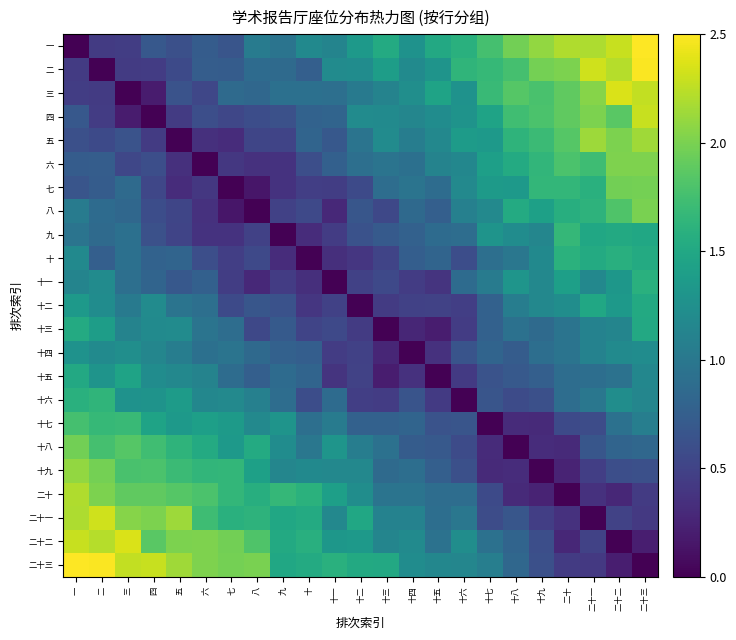

Reading left to right, transcribe all the data shown in this chart.

一: 一=0.0	二=0.4	三=0.5	四=0.7	五=0.6	六=0.7	七=0.7	八=1.0	九=1.0	十=1.2	十一=1.1	十二=1.3	十三=1.5	十四=1.3	十五=1.5	十六=1.6	十七=1.8	十八=2.0	十九=2.1	二十=2.2	二十一=2.2	二十二=2.3	二十三=2.5
二: 一=0.4	二=0.0	三=0.4	四=0.4	五=0.6	六=0.7	七=0.7	八=0.9	九=0.9	十=0.8	十一=1.2	十二=1.2	十三=1.4	十四=1.2	十五=1.3	十六=1.6	十七=1.7	十八=1.8	十九=2.0	二十=2.0	二十一=2.3	二十二=2.2	二十三=2.5
三: 一=0.5	二=0.4	三=0.0	四=0.2	五=0.6	六=0.5	七=0.9	八=0.8	九=0.9	十=0.9	十一=0.9	十二=1.0	十三=1.1	十四=1.2	十五=1.5	十六=1.3	十七=1.7	十八=1.8	十九=1.8	二十=1.9	二十一=2.0	二十二=2.4	二十三=2.3
四: 一=0.7	二=0.4	三=0.2	四=0.0	五=0.4	六=0.6	七=0.5	八=0.6	九=0.6	十=0.8	十一=0.8	十二=1.2	十三=1.2	十四=1.1	十五=1.2	十六=1.3	十七=1.4	十八=1.7	十九=1.8	二十=1.9	二十一=2.0	二十二=1.9	二十三=2.3
五: 一=0.6	二=0.6	三=0.6	四=0.4	五=0.0	六=0.3	七=0.3	八=0.5	九=0.5	十=0.8	十一=0.7	十二=1.0	十三=1.2	十四=1.1	十五=1.2	十六=1.4	十七=1.4	十八=1.6	十九=1.7	二十=1.8	二十一=2.1	二十二=2.0	二十三=2.1
六: 一=0.7	二=0.7	三=0.5	四=0.6	五=0.3	六=0.0	七=0.4	八=0.4	九=0.4	十=0.6	十一=0.8	十二=0.9	十三=1.0	十四=0.9	十五=1.1	十六=1.2	十七=1.4	十八=1.5	十九=1.6	二十=1.8	二十一=1.7	二十二=2.0	二十三=2.0
七: 一=0.7	二=0.7	三=0.9	四=0.5	五=0.3	六=0.4	七=0.0	八=0.2	九=0.4	十=0.5	十一=0.5	十二=0.6	十三=0.9	十四=1.0	十五=0.9	十六=1.2	十七=1.4	十八=1.4	十九=1.7	二十=1.7	二十一=1.6	二十二=2.0	二十三=2.0
八: 一=1.0	二=0.9	三=0.8	四=0.6	五=0.5	六=0.4	七=0.2	八=0.0	九=0.5	十=0.5	十一=0.3	十二=0.7	十三=0.5	十四=0.9	十五=0.8	十六=1.1	十七=1.2	十八=1.5	十九=1.4	二十=1.6	二十一=1.6	二十二=1.8	二十三=2.0
九: 一=1.0	二=0.9	三=0.9	四=0.6	五=0.5	六=0.4	七=0.4	八=0.5	九=0.0	十=0.3	十一=0.4	十二=0.6	十三=0.7	十四=0.8	十五=0.9	十六=0.9	十七=1.3	十八=1.2	十九=1.1	二十=1.7	二十一=1.5	二十二=1.5	二十三=1.5
十: 一=1.2	二=0.8	三=0.9	四=0.8	五=0.8	六=0.6	七=0.5	八=0.5	九=0.3	十=0.0	十一=0.3	十二=0.4	十三=0.5	十四=0.8	十五=0.8	十六=0.6	十七=0.9	十八=1.0	十九=1.2	二十=1.6	二十一=1.5	二十二=1.6	二十三=1.5
十一: 一=1.1	二=1.2	三=0.9	四=0.8	五=0.7	六=0.8	七=0.5	八=0.3	九=0.4	十=0.3	十一=0.0	十二=0.5	十三=0.5	十四=0.4	十五=0.4	十六=0.9	十七=1.0	十八=1.3	十九=1.2	二十=1.4	二十一=1.2	二十二=1.3	二十三=1.6
十二: 一=1.3	二=1.2	三=1.0	四=1.2	五=1.0	六=0.9	七=0.6	八=0.7	九=0.6	十=0.4	十一=0.5	十二=0.0	十三=0.4	十四=0.5	十五=0.5	十六=0.5	十七=0.8	十八=1.1	十九=1.2	二十=1.2	二十一=1.5	二十二=1.3	二十三=1.5
十三: 一=1.5	二=1.4	三=1.1	四=1.2	五=1.2	六=1.0	七=0.9	八=0.5	九=0.7	十=0.5	十一=0.5	十二=0.4	十三=0.0	十四=0.3	十五=0.2	十六=0.4	十七=0.8	十八=0.9	十九=0.9	二十=1.0	二十一=1.1	二十二=1.1	二十三=1.5
十四: 一=1.3	二=1.2	三=1.2	四=1.1	五=1.1	六=0.9	七=1.0	八=0.9	九=0.8	十=0.8	十一=0.4	十二=0.5	十三=0.3	十四=0.0	十五=0.4	十六=0.7	十七=0.8	十八=0.7	十九=0.9	二十=1.0	二十一=1.1	二十二=1.2	二十三=1.2
十五: 一=1.5	二=1.3	三=1.5	四=1.2	五=1.2	六=1.1	七=0.9	八=0.8	九=0.9	十=0.8	十一=0.4	十二=0.5	十三=0.2	十四=0.4	十五=0.0	十六=0.4	十七=0.6	十八=0.7	十九=0.8	二十=0.9	二十一=0.9	二十二=0.9	二十三=1.2
十六: 一=1.6	二=1.6	三=1.3	四=1.3	五=1.4	六=1.2	七=1.2	八=1.1	九=0.9	十=0.6	十一=0.9	十二=0.5	十三=0.4	十四=0.7	十五=0.4	十六=0.0	十七=0.7	十八=0.6	十九=0.6	二十=0.9	二十一=1.0	二十二=1.2	二十三=1.1
十七: 一=1.8	二=1.7	三=1.7	四=1.4	五=1.4	六=1.4	七=1.4	八=1.2	九=1.3	十=0.9	十一=1.0	十二=0.8	十三=0.8	十四=0.8	十五=0.6	十六=0.7	十七=0.0	十八=0.3	十九=0.3	二十=0.6	二十一=0.6	二十二=0.9	二十三=1.1
十八: 一=2.0	二=1.8	三=1.8	四=1.7	五=1.6	六=1.5	七=1.4	八=1.5	九=1.2	十=1.0	十一=1.3	十二=1.1	十三=0.9	十四=0.7	十五=0.7	十六=0.6	十七=0.3	十八=0.0	十九=0.3	二十=0.3	二十一=0.7	二十二=0.8	二十三=0.8
十九: 一=2.1	二=2.0	三=1.8	四=1.8	五=1.7	六=1.6	七=1.7	八=1.4	九=1.1	十=1.2	十一=1.2	十二=1.2	十三=0.9	十四=0.9	十五=0.8	十六=0.6	十七=0.3	十八=0.3	十九=0.0	二十=0.2	二十一=0.5	二十二=0.6	二十三=0.6
二十: 一=2.2	二=2.0	三=1.9	四=1.9	五=1.8	六=1.8	七=1.7	八=1.6	九=1.7	十=1.6	十一=1.4	十二=1.2	十三=1.0	十四=1.0	十五=0.9	十六=0.9	十七=0.6	十八=0.3	十九=0.2	二十=0.0	二十一=0.4	二十二=0.3	二十三=0.4
二十一: 一=2.2	二=2.3	三=2.0	四=2.0	五=2.1	六=1.7	七=1.6	八=1.6	九=1.5	十=1.5	十一=1.2	十二=1.5	十三=1.1	十四=1.1	十五=0.9	十六=1.0	十七=0.6	十八=0.7	十九=0.5	二十=0.4	二十一=0.0	二十二=0.5	二十三=0.4
二十二: 一=2.3	二=2.2	三=2.4	四=1.9	五=2.0	六=2.0	七=2.0	八=1.8	九=1.5	十=1.6	十一=1.3	十二=1.3	十三=1.1	十四=1.2	十五=0.9	十六=1.2	十七=0.9	十八=0.8	十九=0.6	二十=0.3	二十一=0.5	二十二=0.0	二十三=0.2
二十三: 一=2.5	二=2.5	三=2.3	四=2.3	五=2.1	六=2.0	七=2.0	八=2.0	九=1.5	十=1.5	十一=1.6	十二=1.5	十三=1.5	十四=1.2	十五=1.2	十六=1.1	十七=1.1	十八=0.8	十九=0.6	二十=0.4	二十一=0.4	二十二=0.2	二十三=0.0